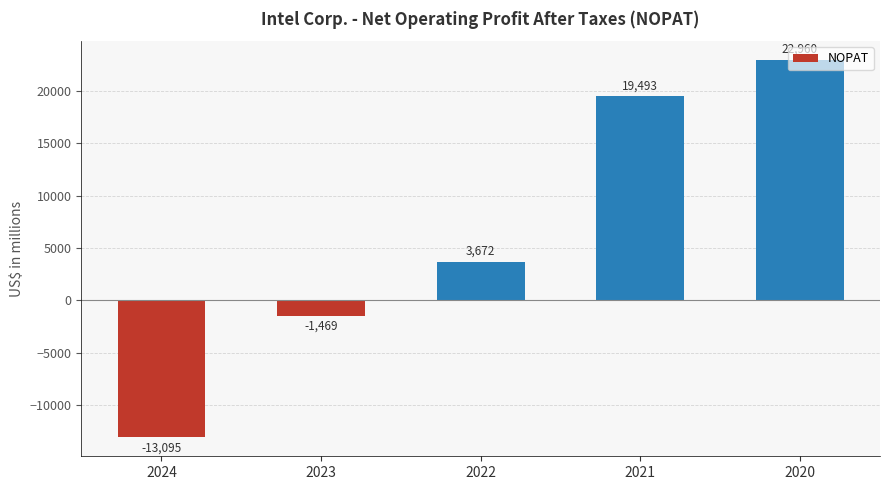

Read the value at 2022, to the nearest 10.

3670